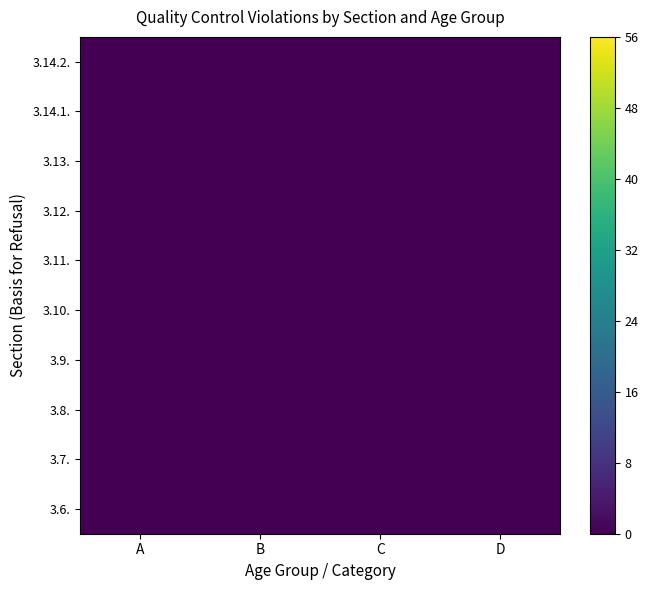

Rank the series by their maximum value, from lowest to highest.

3.10., 3.13., 3.11., 3.14.2., 3.12., 3.9., 3.7., 3.6., 3.14.1., 3.8.